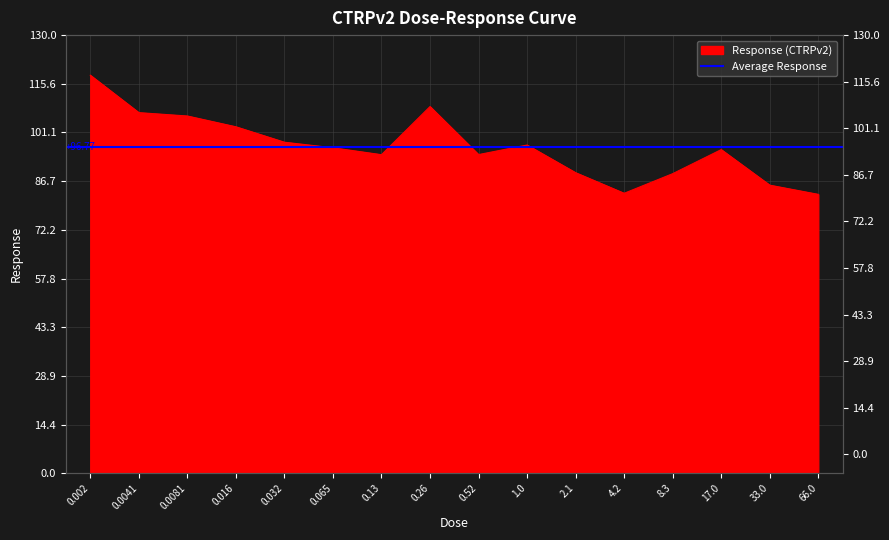

How many categories are shown in the chart?

16